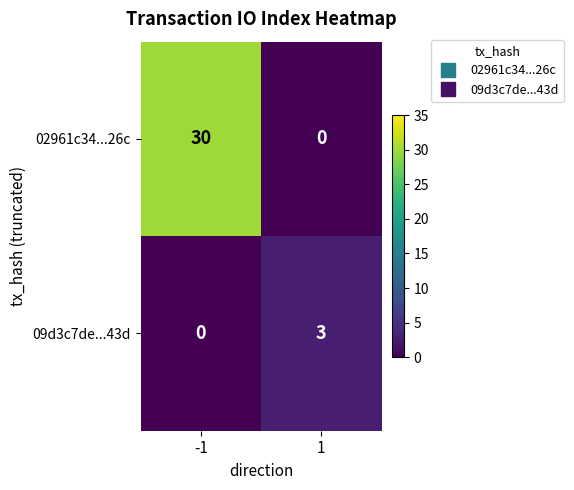

How many data points in 09d3c7de...43d are less than 3?

1